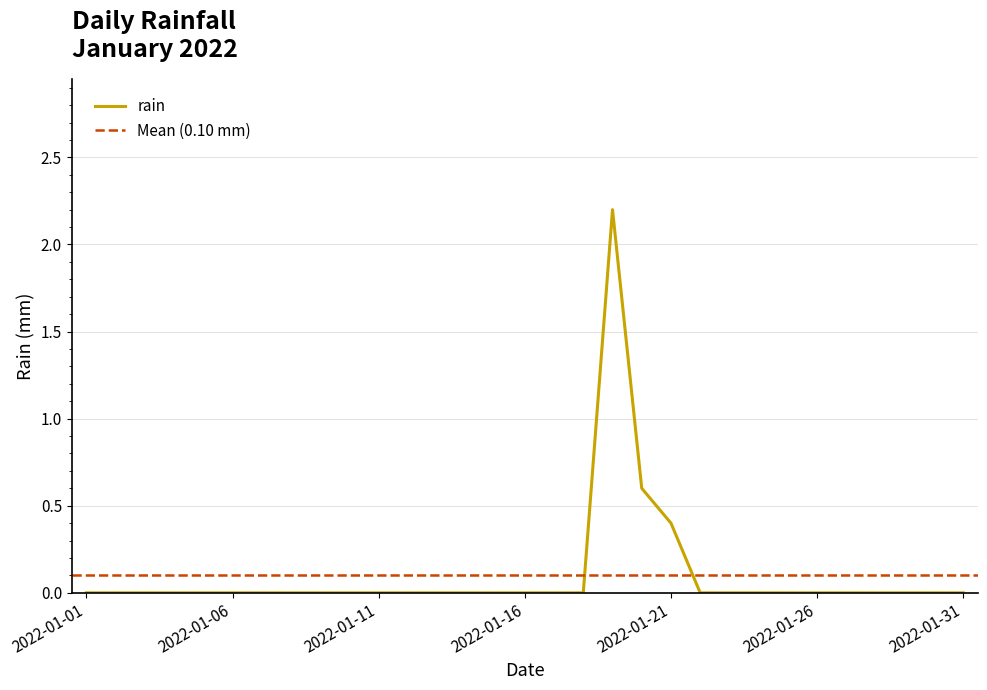

Reading left to right, list all the values displayed in this chart.

0.0	0.0	0.0	0.0	0.0	0.0	0.0	0.0	0.0	0.0	0.0	0.0	0.0	0.0	0.0	0.0	0.0	0.0	2.2	0.6	0.4	0.0	0.0	0.0	0.0	0.0	0.0	0.0	0.0	0.0	0.0